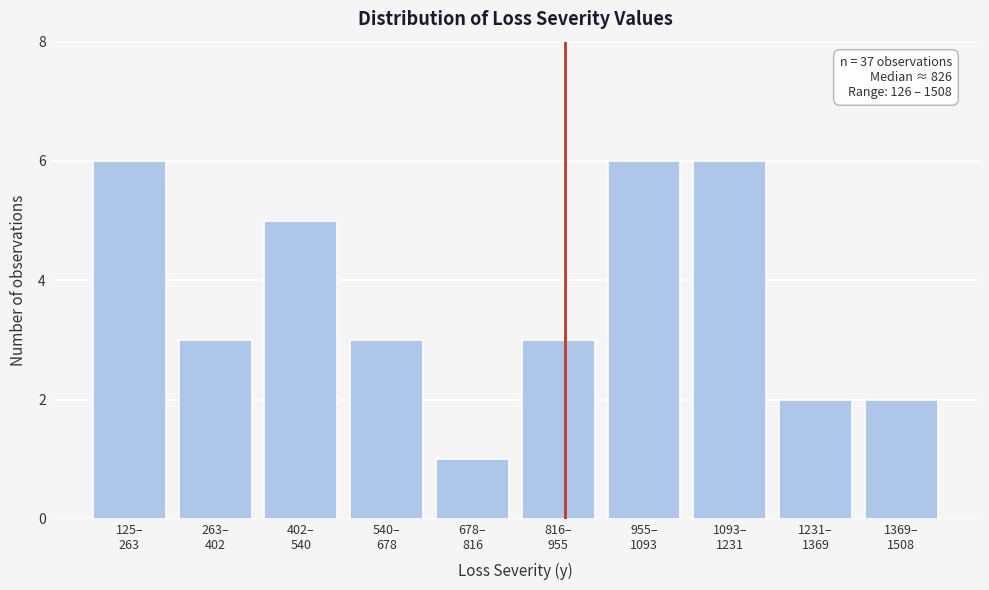

Reading left to right, transcribe all the data shown in this chart.

6	3	5	3	1	3	6	6	2	2